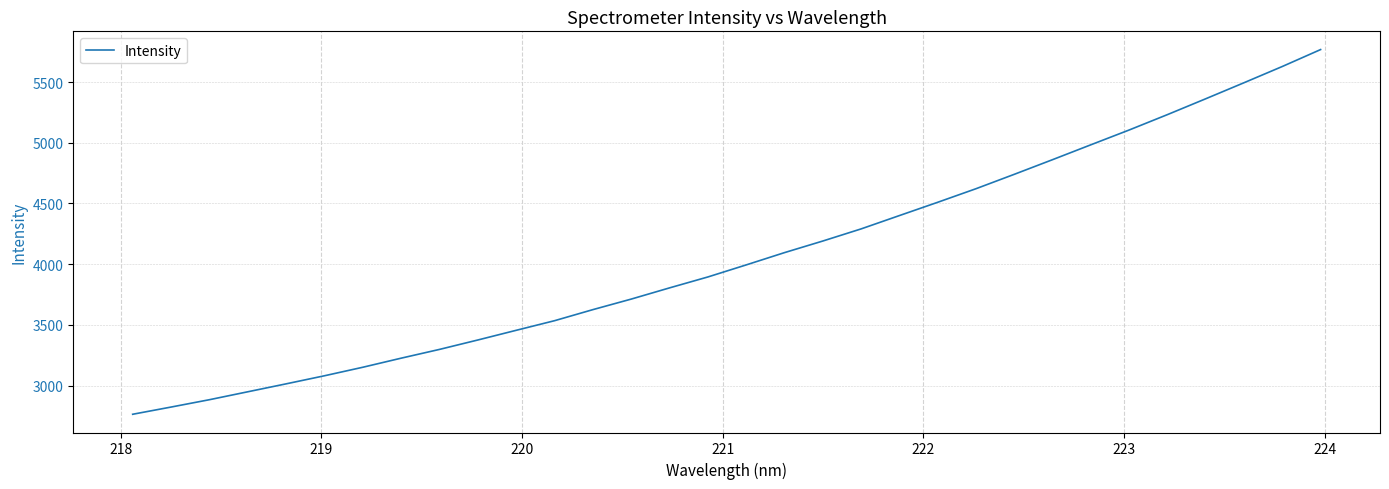

How many lines are shown in the chart?

1